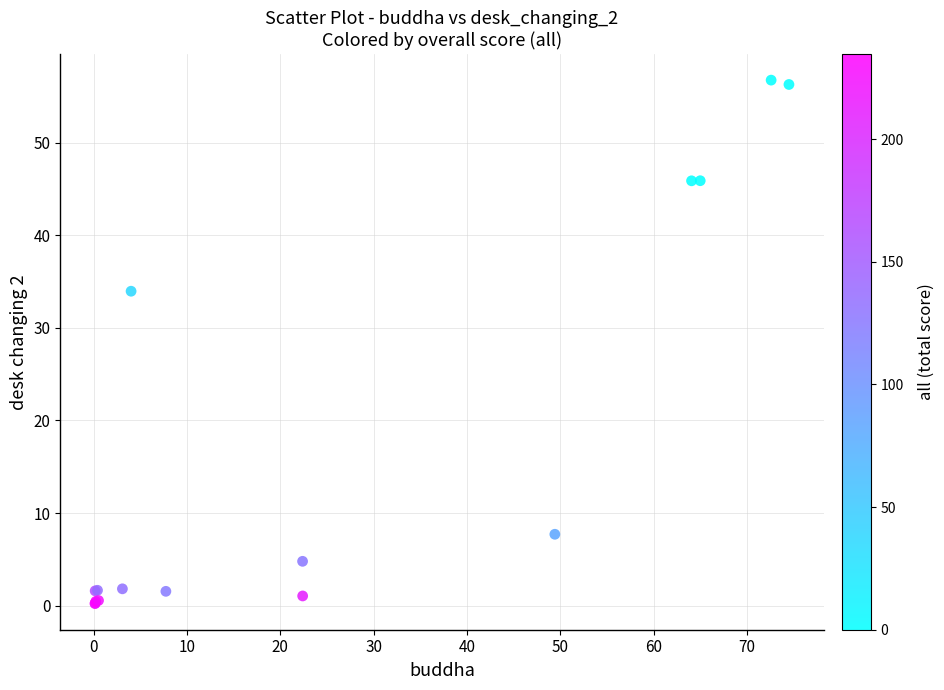

What Y value in the scatter plot is closest to 28?

34.0